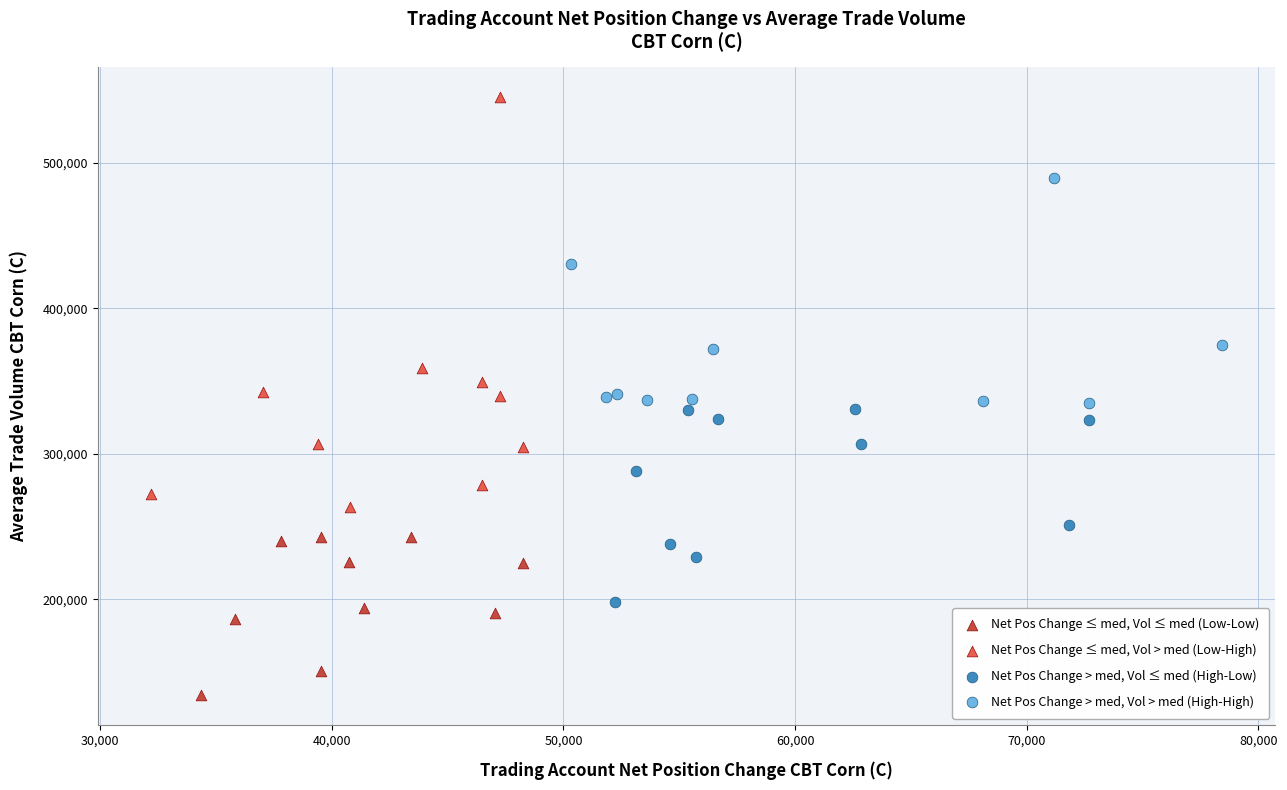

Which series has the widest spread of Y values?

Net Pos Change ≤ med, Vol > med (Low-High)